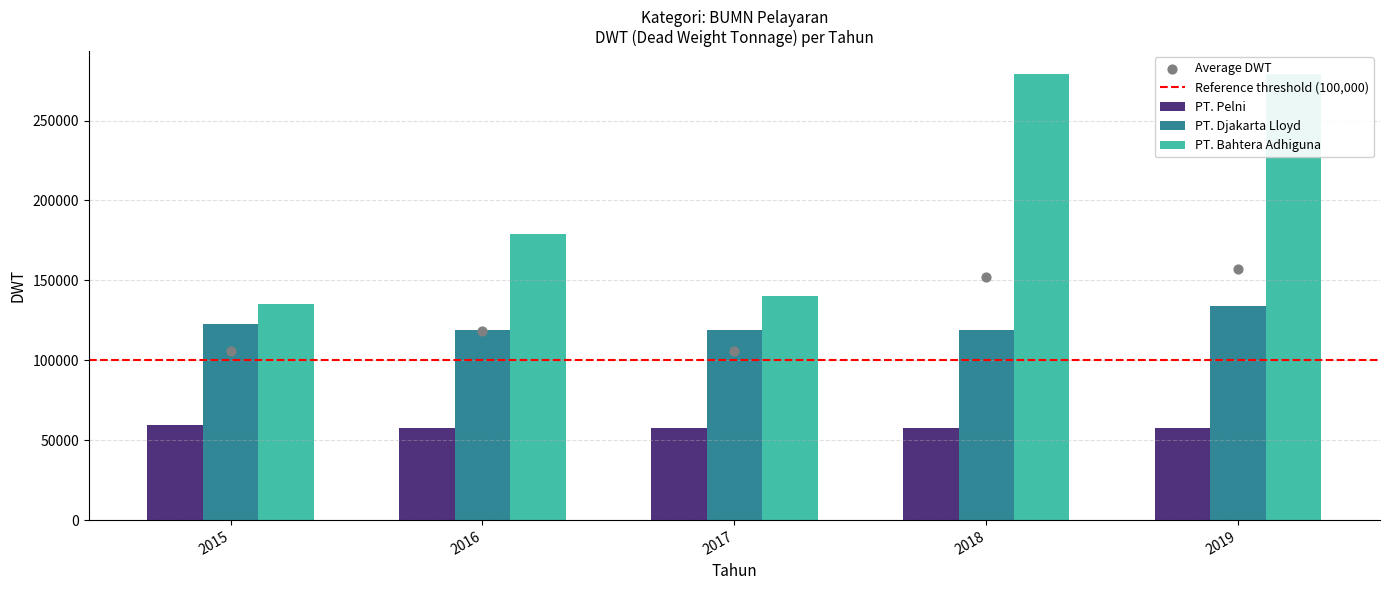

Which series has the largest total across all categories?

PT. Bahtera Adhiguna